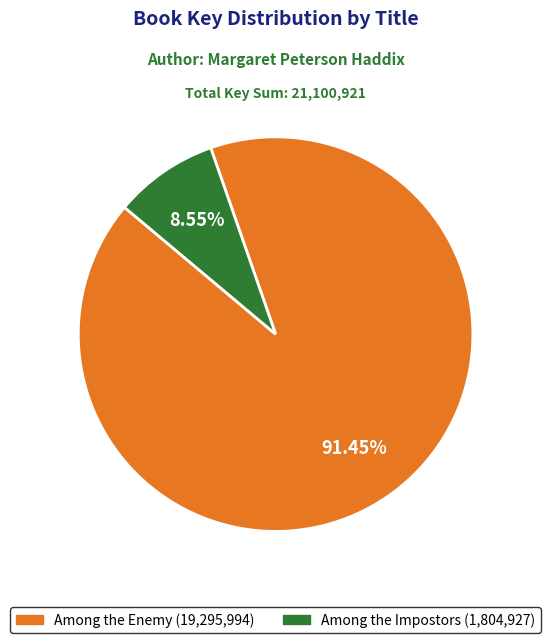

Is there any slice that represents more than half of the pie?

Yes